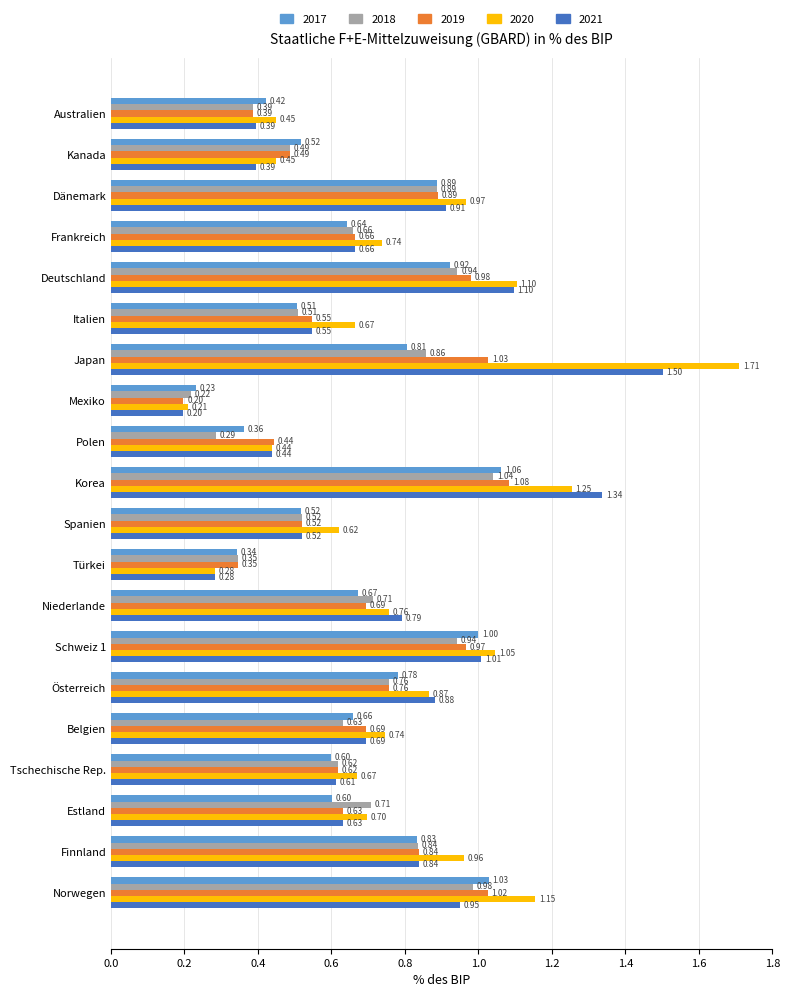

Between Finnland and Norwegen, which series saw the biggest shift?

2017